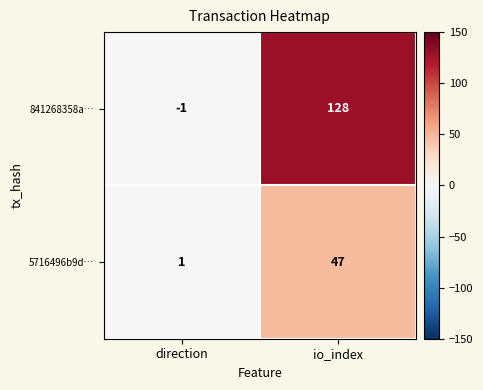

What is the sum of all 5716496b9d… values?

48